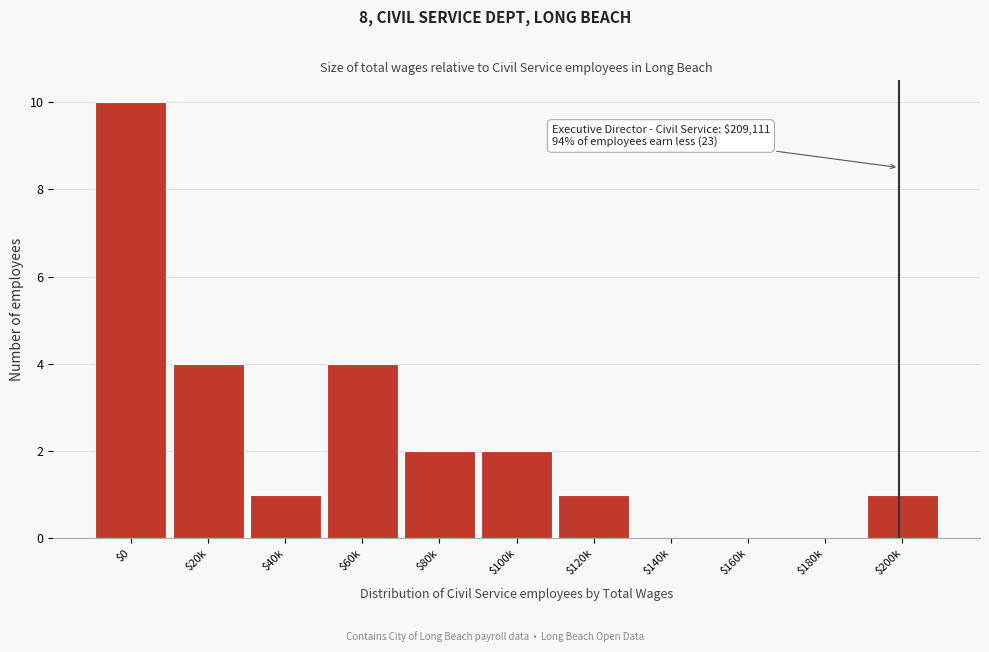

Is it true that the value at $60k is 4?

True